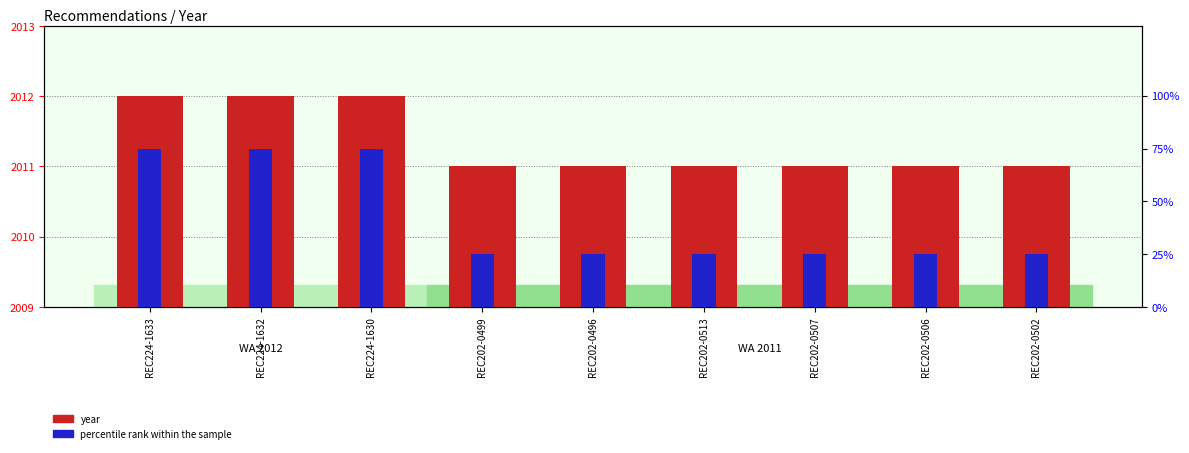

What is the difference between the maximum and second lowest values in the percentile rank within the sample series?

50